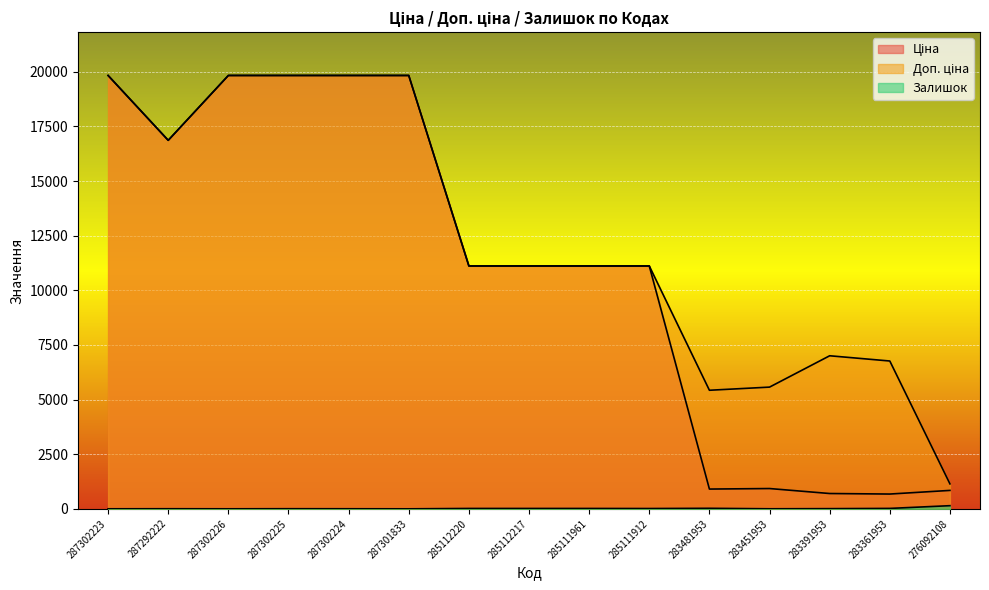

How many lines are shown in the chart?

3